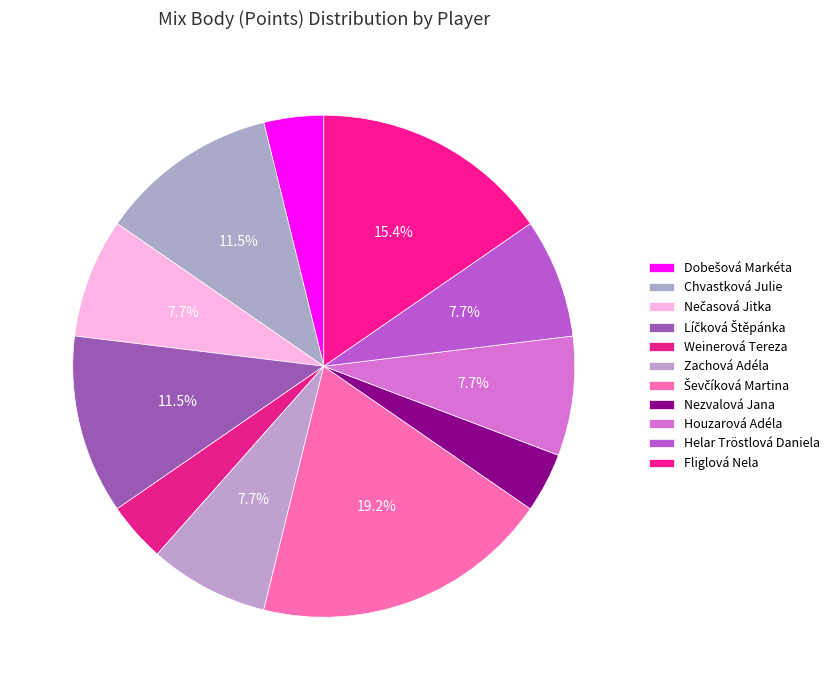

What is the total percentage of Fliglová Nela and Houzarová Adéla?

23.1%